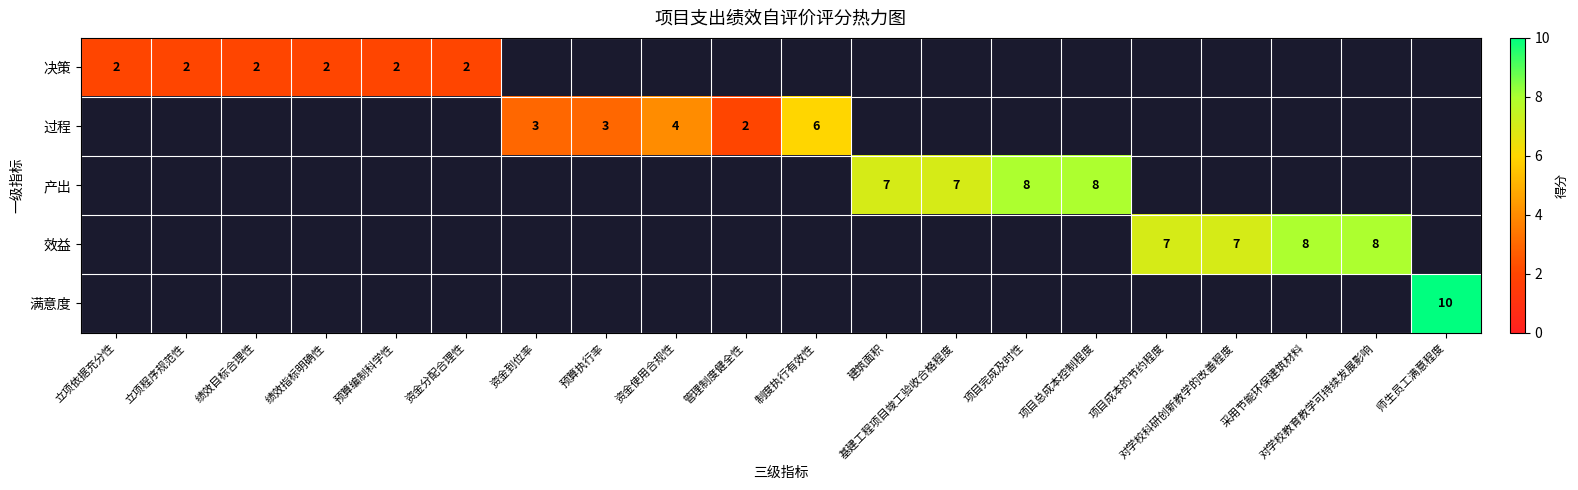

Count the number of data series in this chart.

5